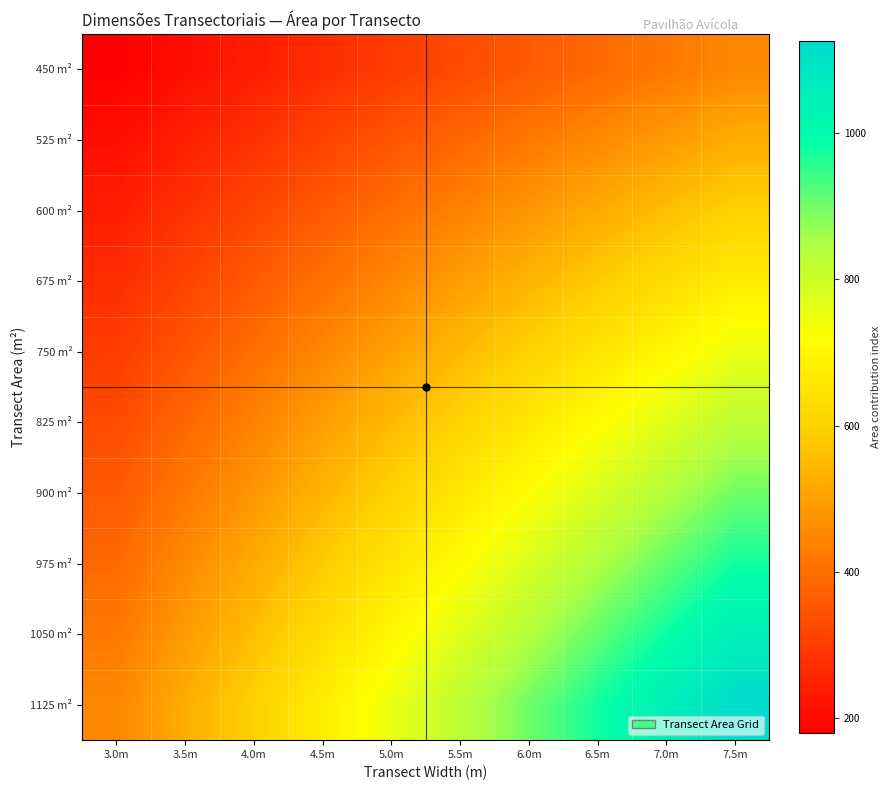

Reading left to right, list all the values displayed in this chart.

450 m²: 3.0m=180	3.5m=210	4.0m=240	4.5m=270	5.0m=300	5.5m=330	6.0m=360	6.5m=390	7.0m=420	7.5m=450
525 m²: 3.0m=210	3.5m=245	4.0m=280	4.5m=315	5.0m=350	5.5m=385	6.0m=420	6.5m=455	7.0m=490	7.5m=525
600 m²: 3.0m=240	3.5m=280	4.0m=320	4.5m=360	5.0m=400	5.5m=440	6.0m=480	6.5m=520	7.0m=560	7.5m=600
675 m²: 3.0m=270	3.5m=315	4.0m=360	4.5m=405	5.0m=450	5.5m=495	6.0m=540	6.5m=585	7.0m=630	7.5m=675
750 m²: 3.0m=300	3.5m=350	4.0m=400	4.5m=450	5.0m=500	5.5m=550	6.0m=600	6.5m=650	7.0m=700	7.5m=750
825 m²: 3.0m=330	3.5m=385	4.0m=440	4.5m=495	5.0m=550	5.5m=605	6.0m=660	6.5m=715	7.0m=770	7.5m=825
900 m²: 3.0m=360	3.5m=420	4.0m=480	4.5m=540	5.0m=600	5.5m=660	6.0m=720	6.5m=780	7.0m=840	7.5m=900
975 m²: 3.0m=390	3.5m=455	4.0m=520	4.5m=585	5.0m=650	5.5m=715	6.0m=780	6.5m=845	7.0m=910	7.5m=975
1050 m²: 3.0m=420	3.5m=490	4.0m=560	4.5m=630	5.0m=700	5.5m=770	6.0m=840	6.5m=910	7.0m=980	7.5m=1050
1125 m²: 3.0m=450	3.5m=525	4.0m=600	4.5m=675	5.0m=750	5.5m=825	6.0m=900	6.5m=975	7.0m=1050	7.5m=1125